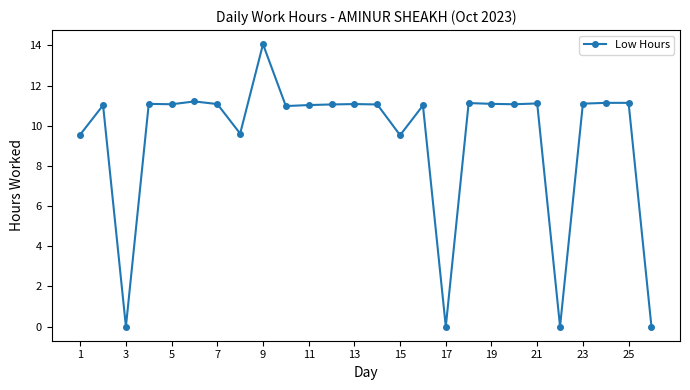

True or false: the data has more than 1 interior local peaks.

True